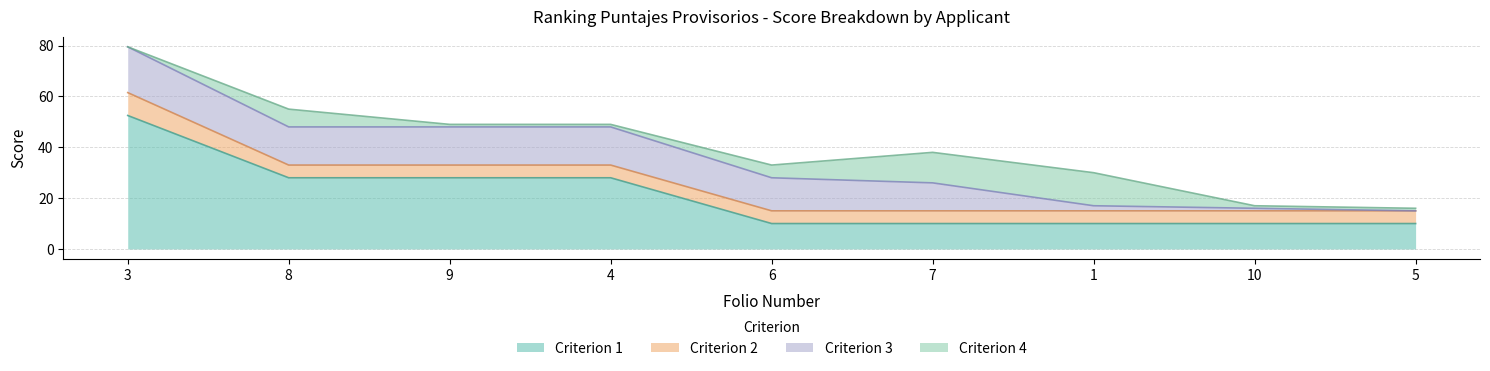

What is the difference between the highest and lowest values at 6?

8.0